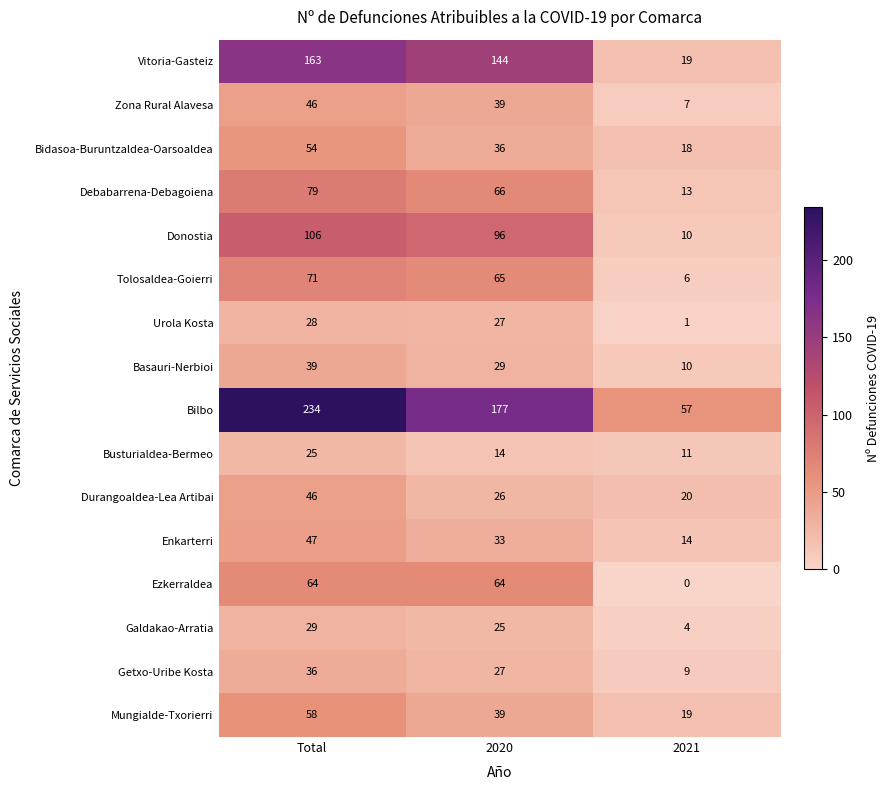

What is the approximate value of Zona Rural Alavesa at Total, to the nearest 10?

50